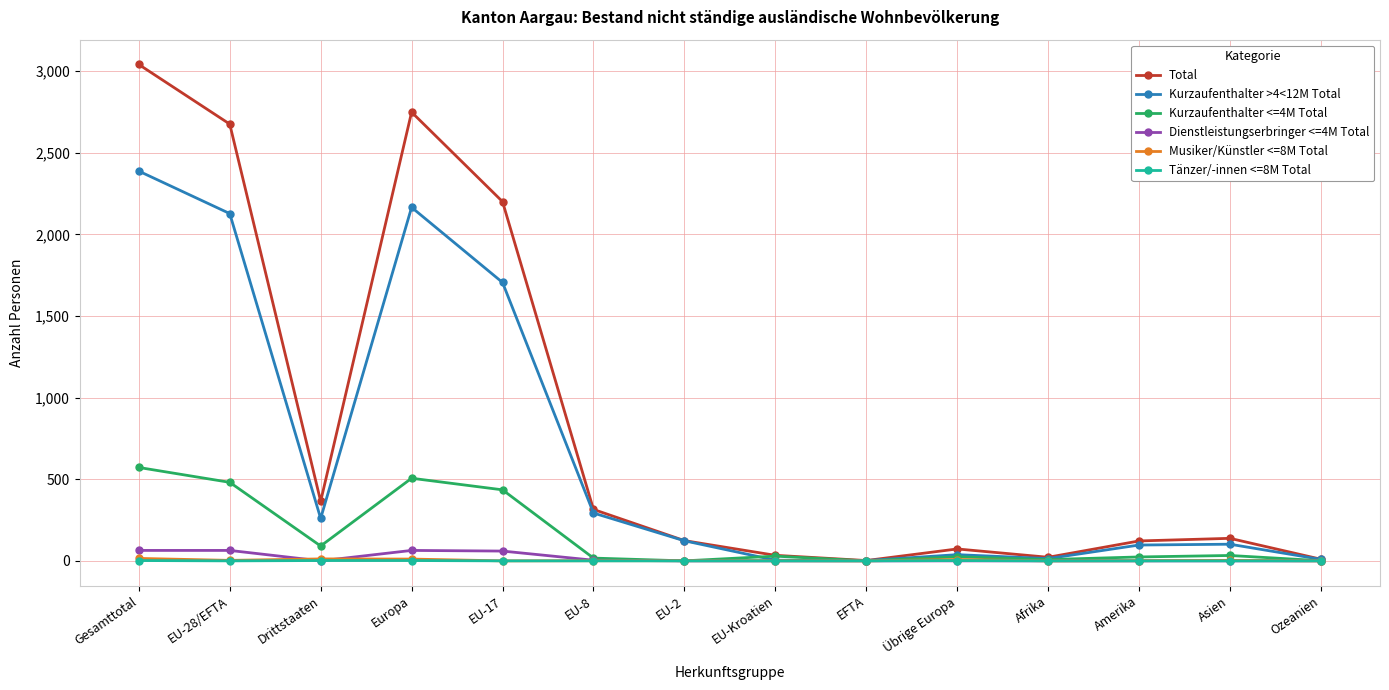

How many distinct data groups are displayed?

6